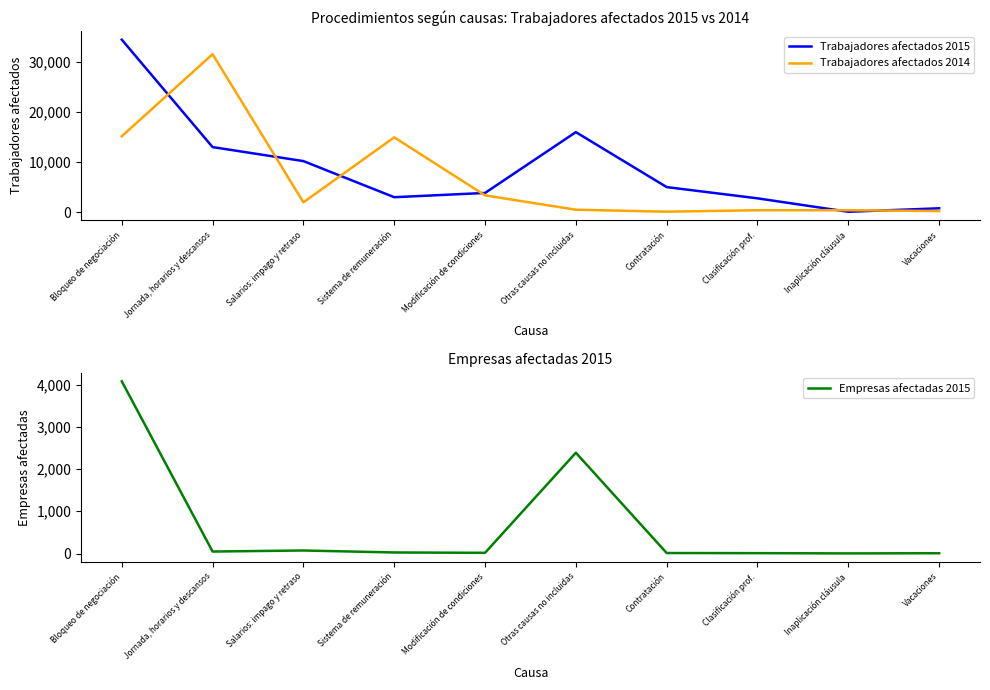

What position from the right is Clasificación prof.?

3